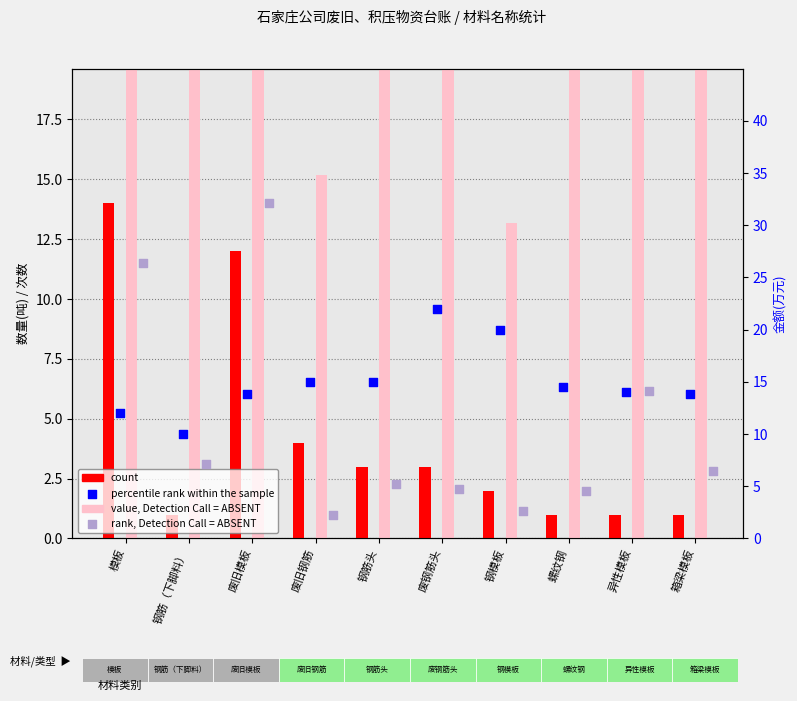

Which series has the largest Y range (max minus min)?

value, Detection Call = ABSENT